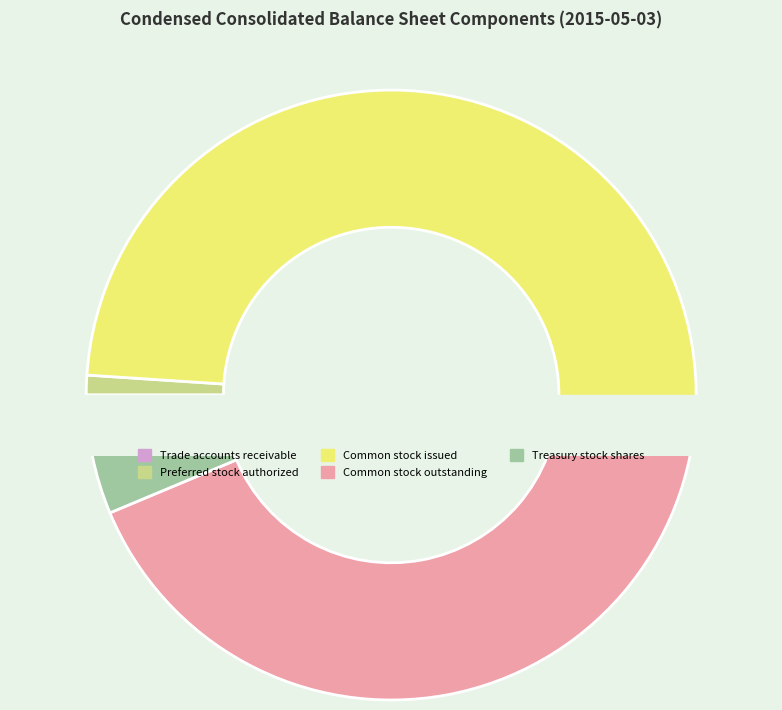

Rank the categories by value from lowest to highest.

Trade accounts receivable, Preferred stock authorized, Treasury stock shares, Common stock outstanding, Common stock issued